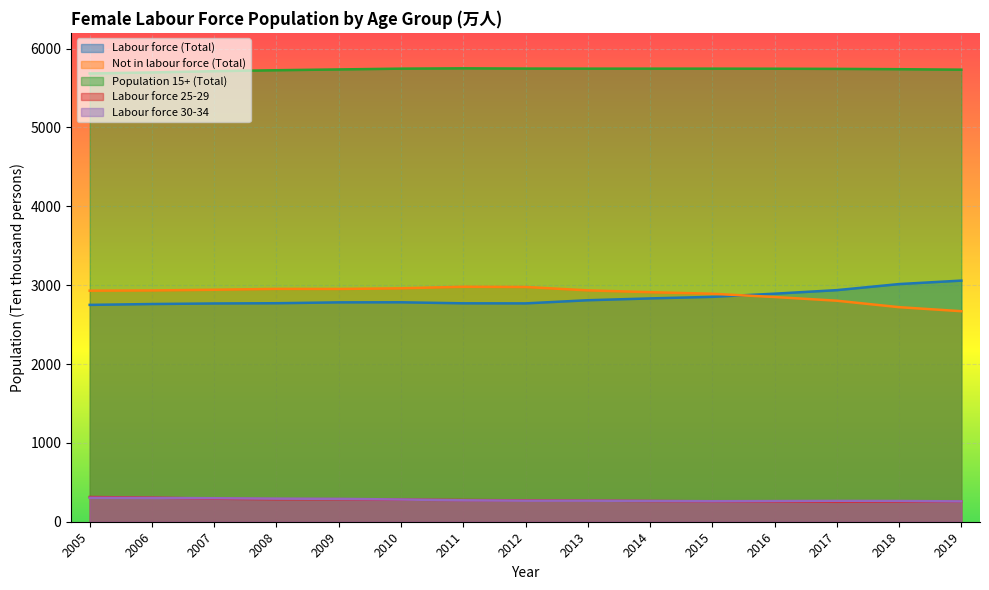

Which series has the largest range (max minus min)?

Not in labour force (Total)